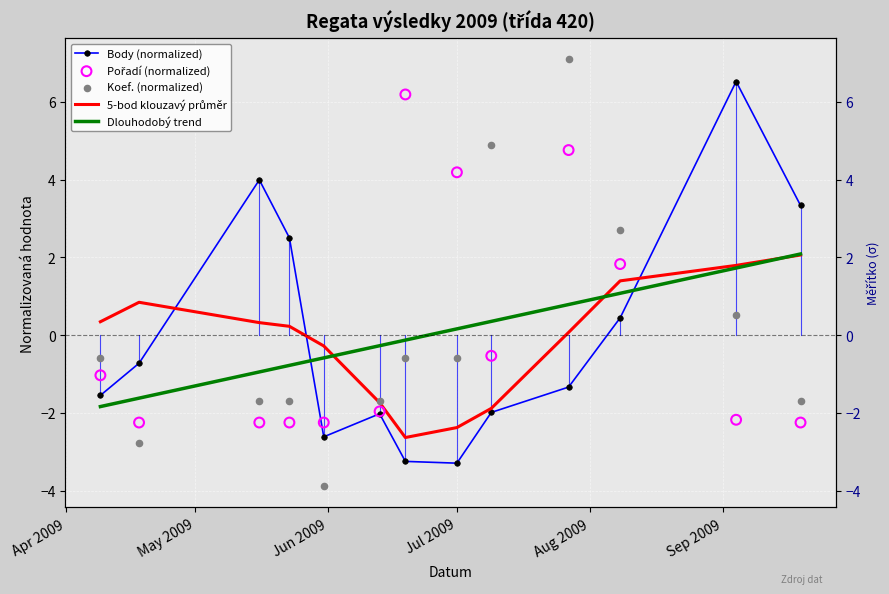

What are all the series names shown in the legend?

Body (normalized), 5-bod klouzavý průměr, Dlouhodobý trend, Pořadí (normalized), Koef. (normalized)